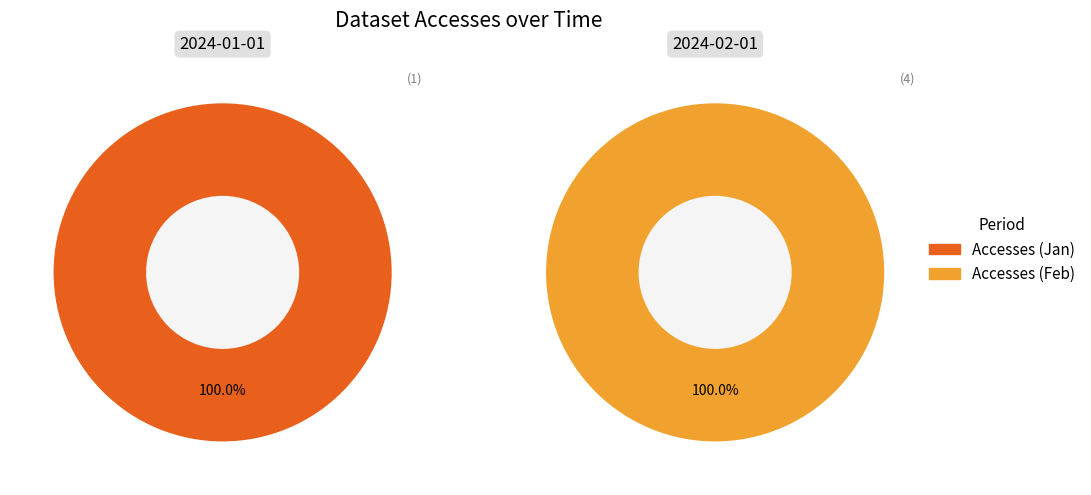

What is the largest slice in the pie chart?

2024-02-01